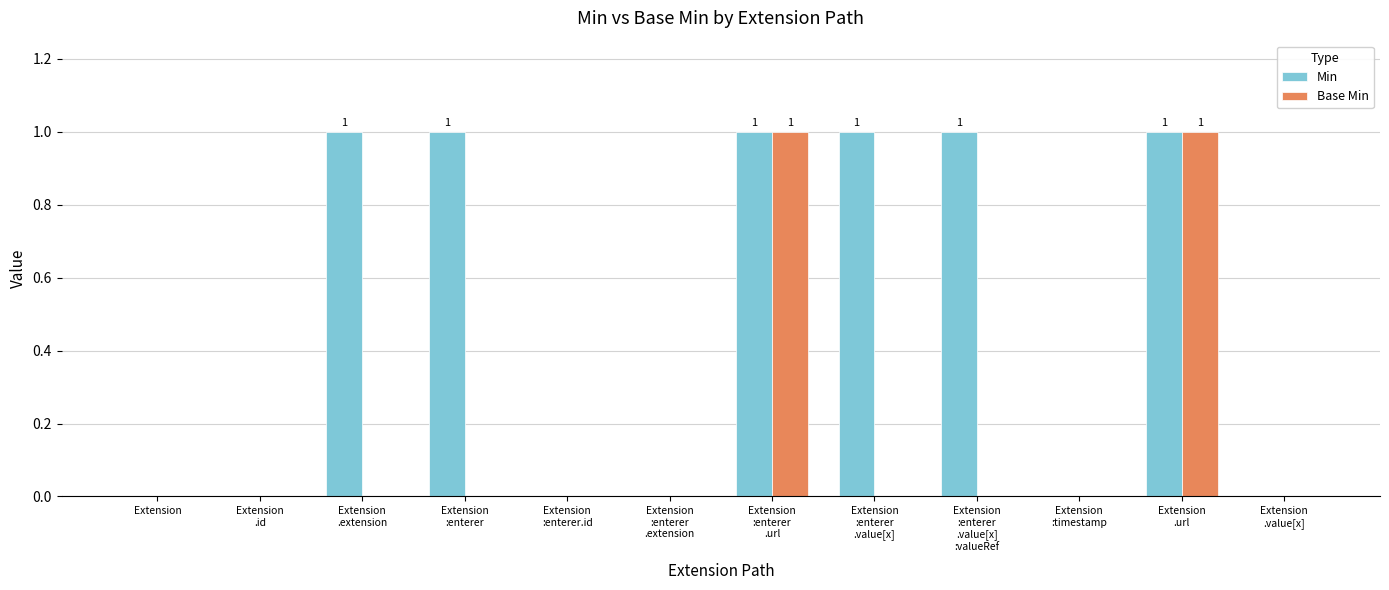

Which series has the largest total across all categories?

Min